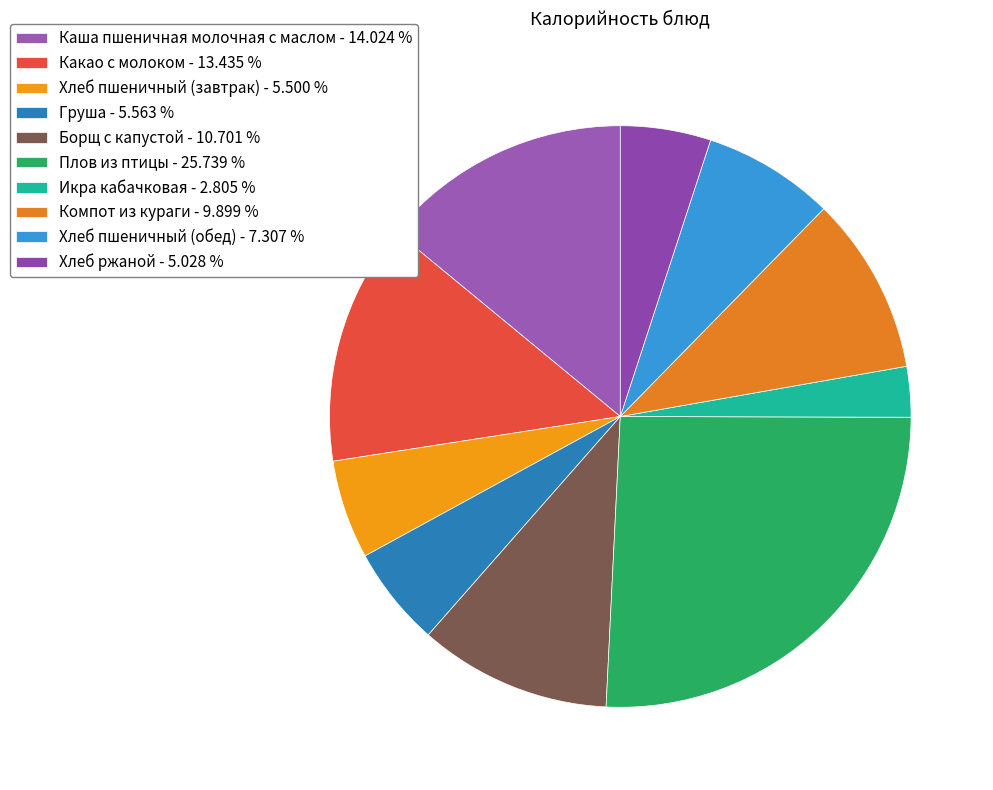

Is Хлеб ржаной the majority of the pie?

No